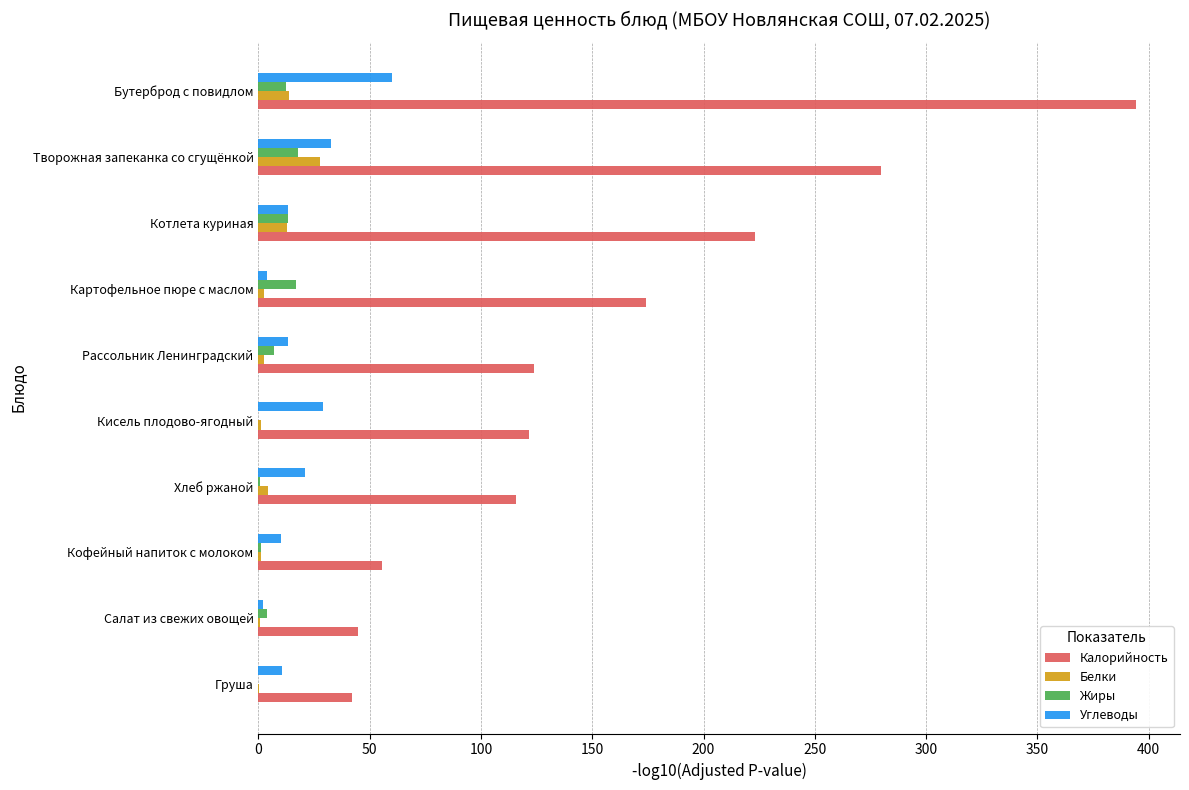

Where is Калорийность nearest to the value 218?

Котлета куриная